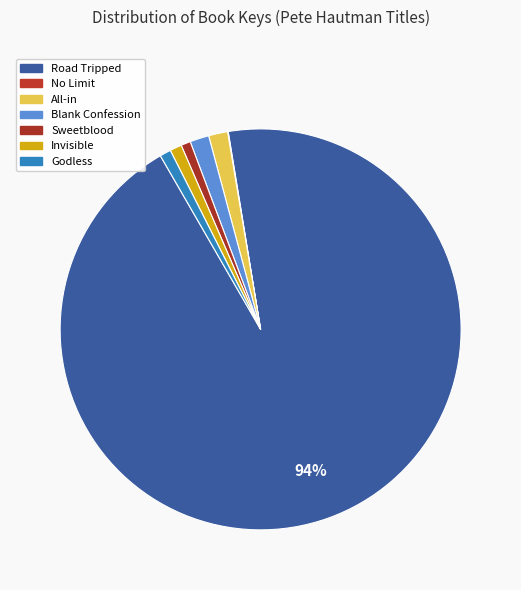

The Road Tripped slice represents 83% of the pie. True or false?

False